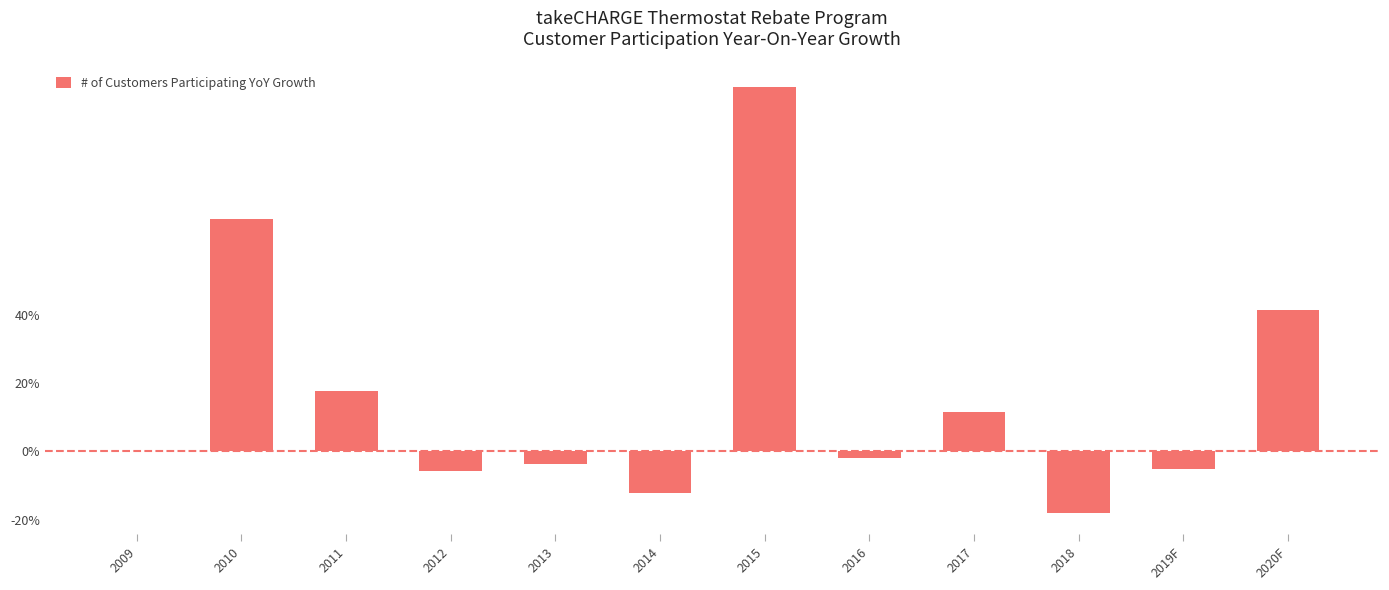

What is the sum of all values?

198.3